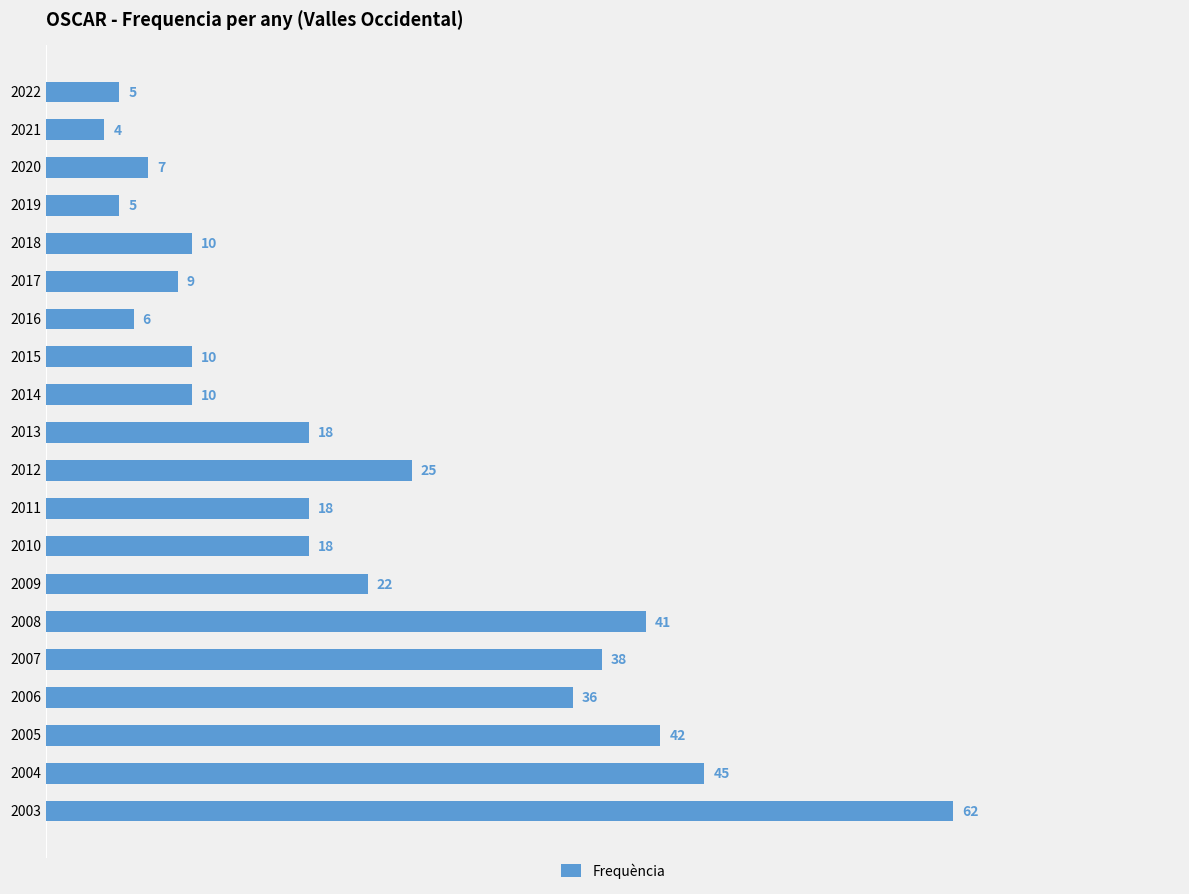

What is the difference between the values at 2011 and 2019?

13